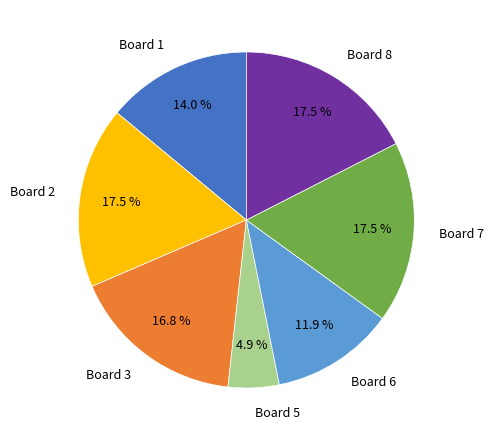

Which slice is the smallest?

Board 5